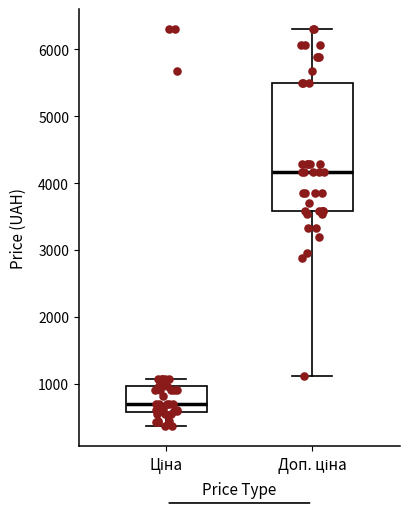

Comparing the boxes themselves (not the whiskers), which one is the tallest?

Доп. ціна